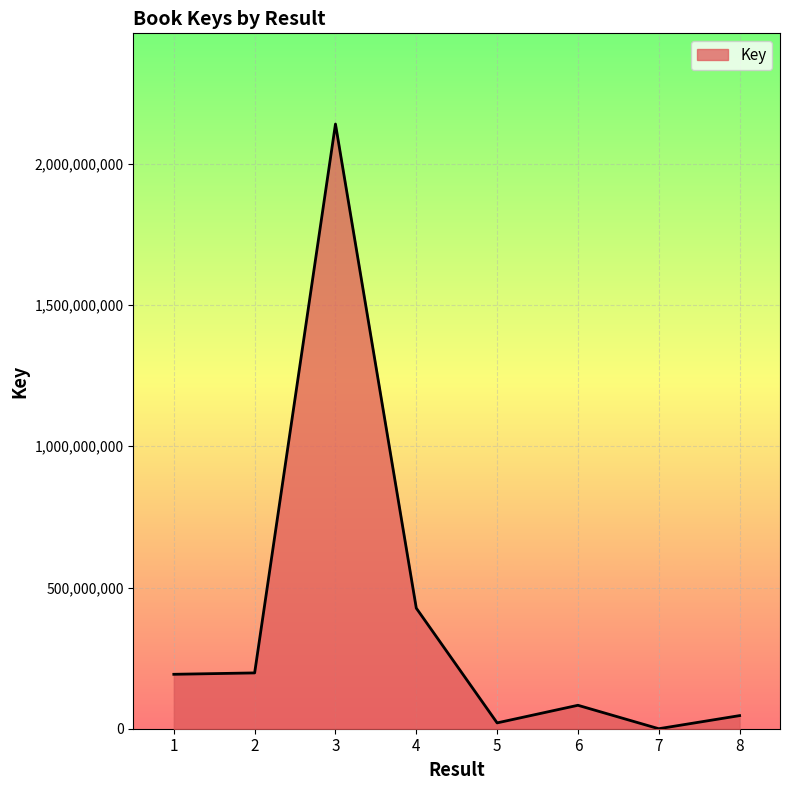

True or false: there are more than 0 points higher than both neighbors.

True